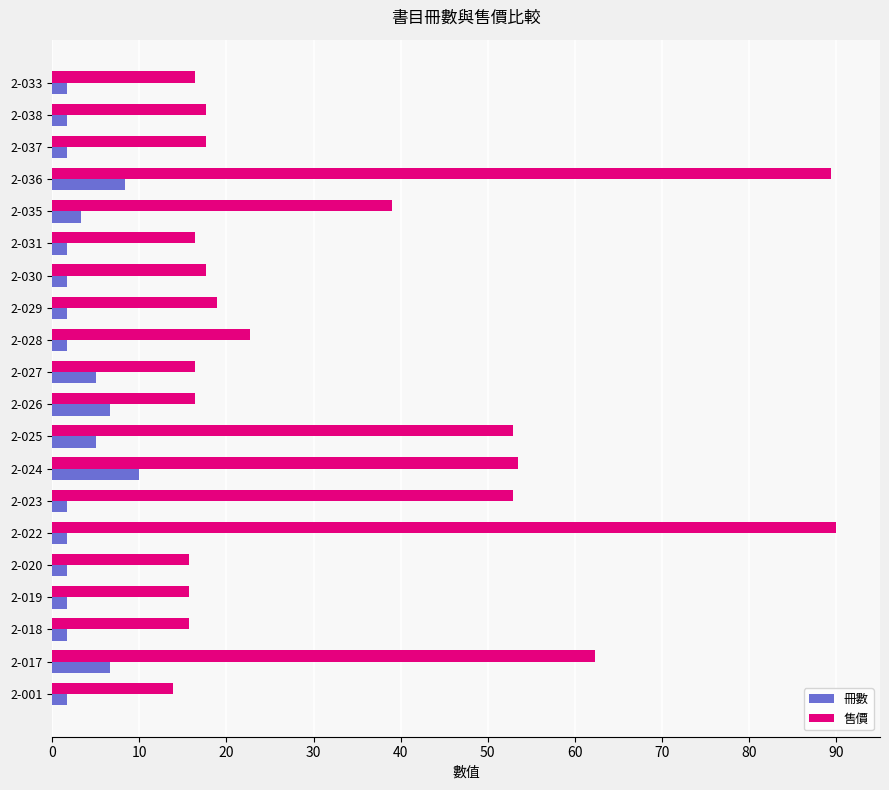

What is the highest value of the 冊數 series?

10.0